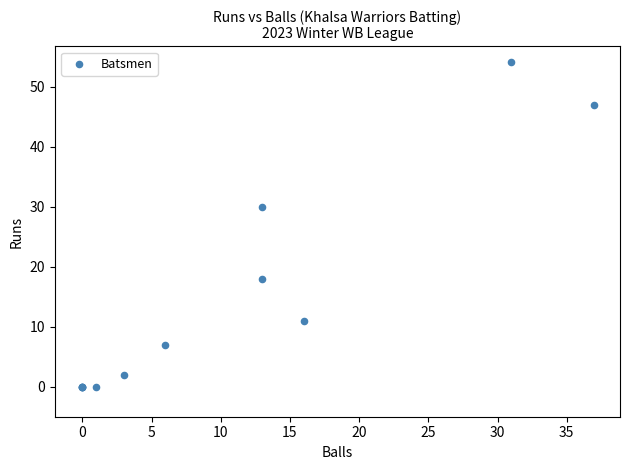

What Y value in the scatter plot is closest to 27?

30